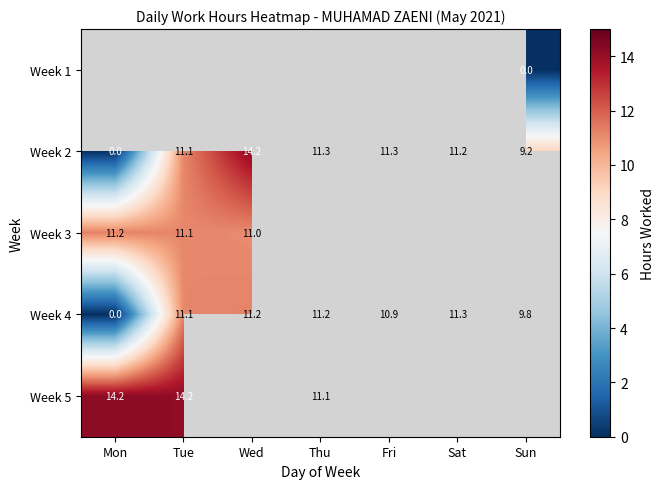

At which label does Week 2 first exceed 11?

Tue